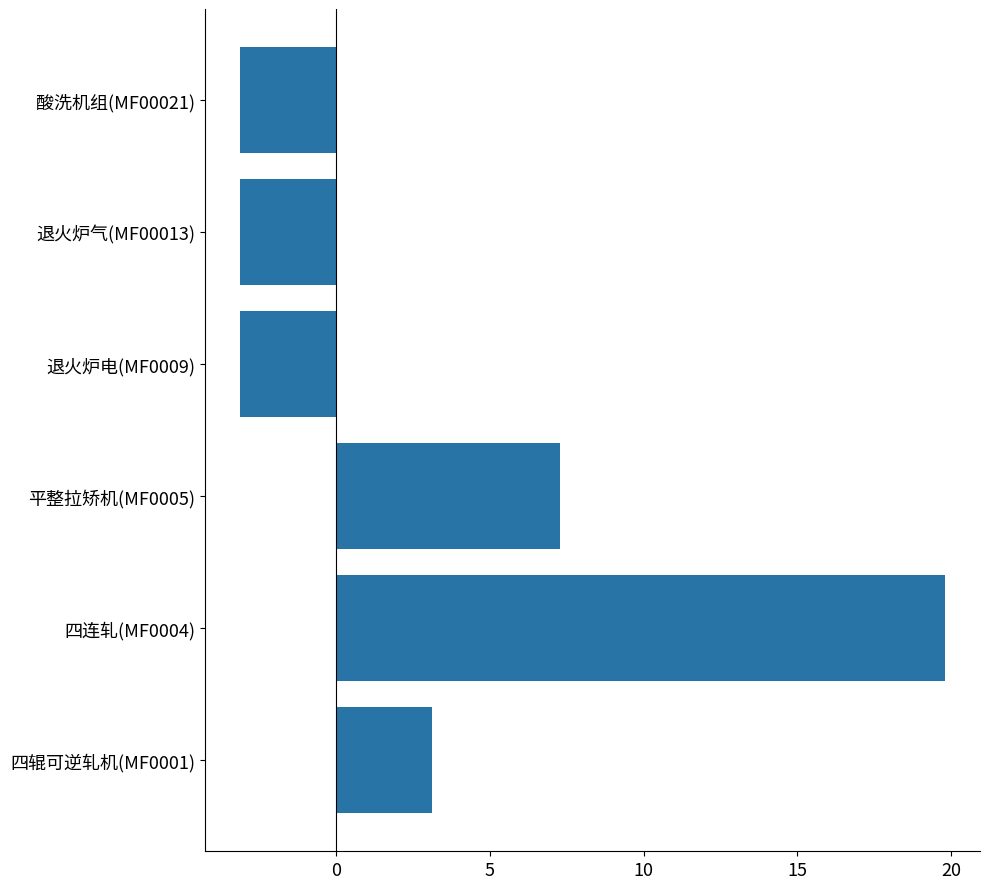

Reading top to bottom, transcribe all the data shown in this chart.

酸洗机组(MF00021)=-3.1	退火炉气(MF00013)=-3.1	退火炉电(MF0009)=-3.1	平整拉矫机(MF0005)=7.3	四连轧(MF0004)=19.8	四辊可逆轧机(MF0001)=3.1